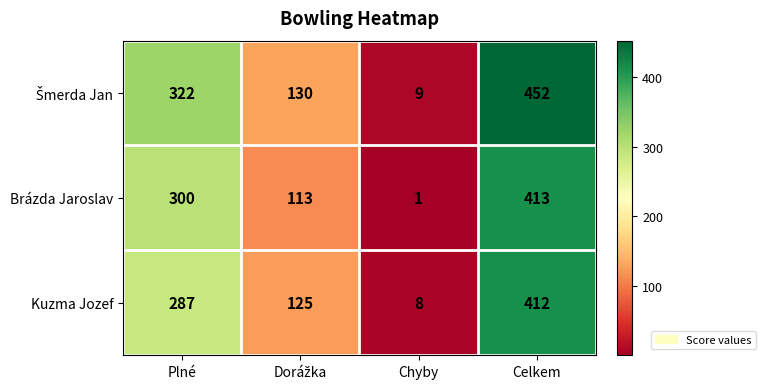

What is the average value of the Kuzma Jozef series?

208